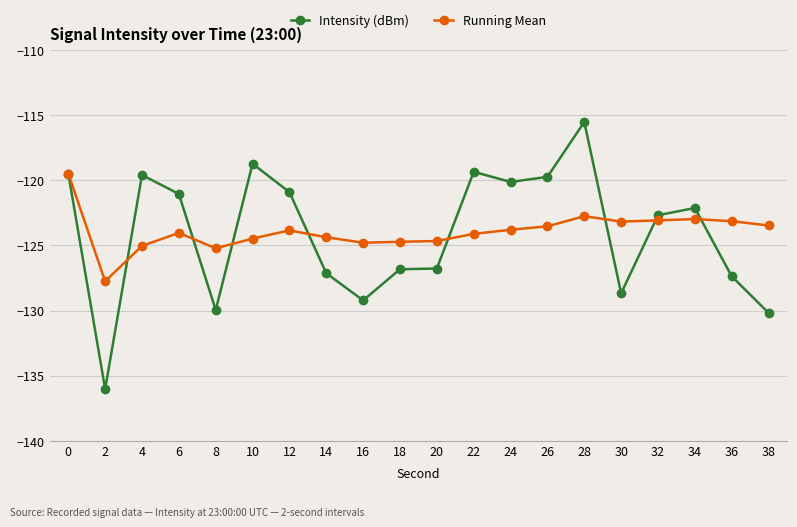

At which category does Running Mean reach its first local valley?

2